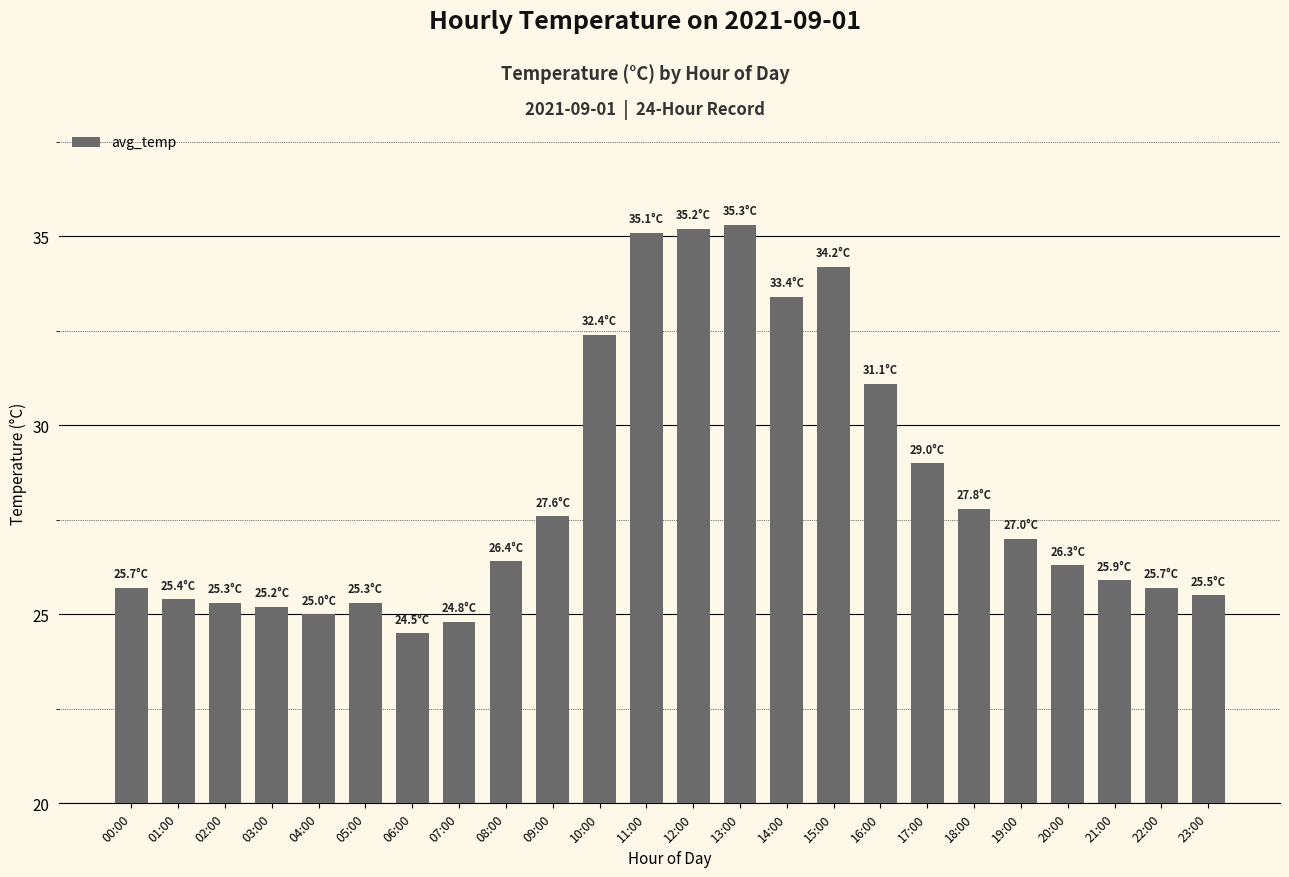

Approximately how many times larger is the value at 00:00 compared to 11:00?

0.7